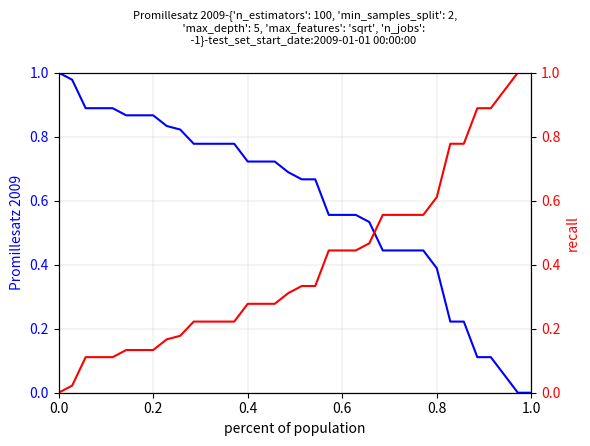

What position from the right is 0.4?

22